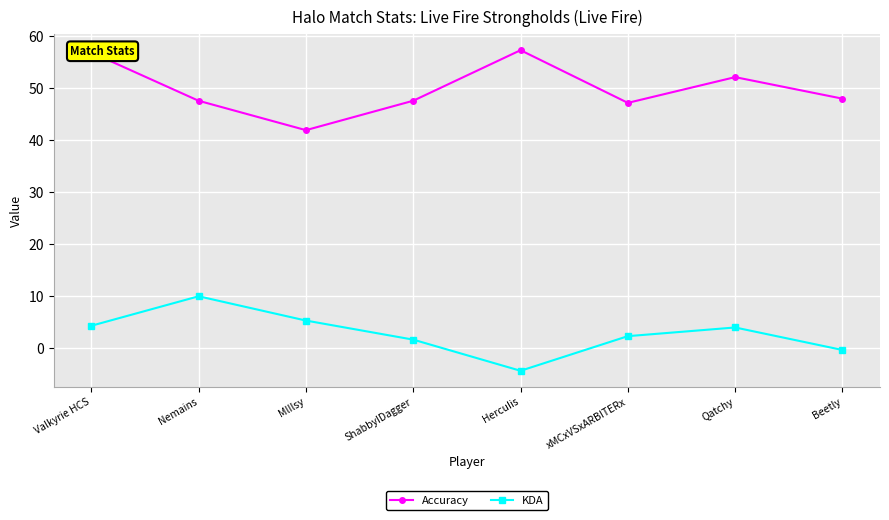

What is the sum of the Accuracy values at MlIlsy and xMCxVSxARBITERx?

89.2